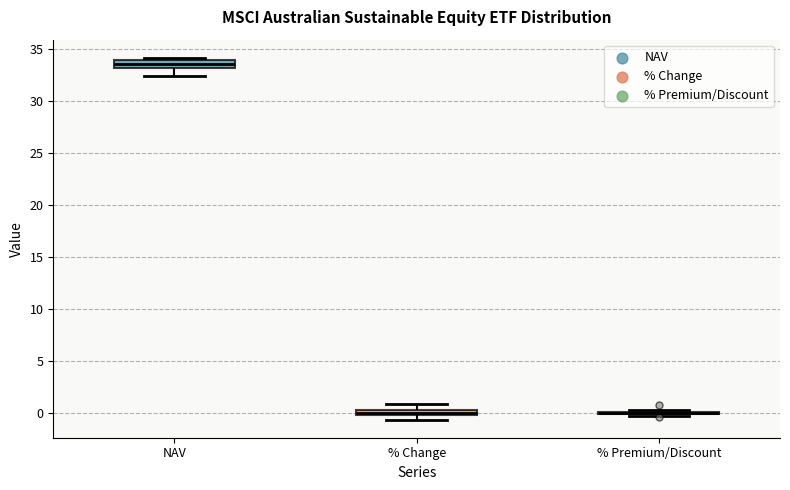

Where is the lower edge of the box for % Change on the y-axis? The values are not printed on the chart, so give them approximately, as read against the axis.

0.0